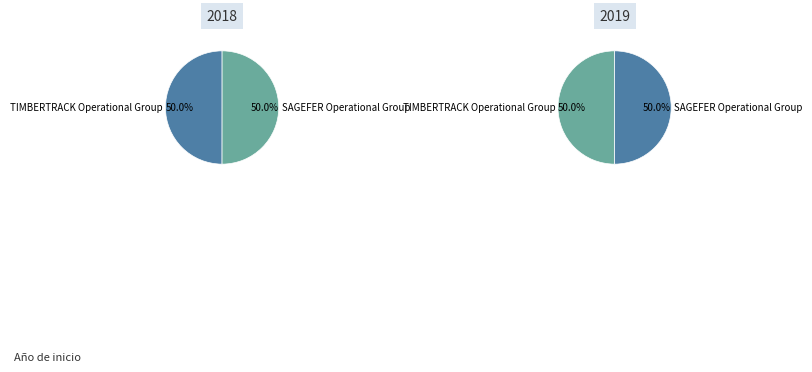

Between SAGEFER Operational Group and TIMBERTRACK Operational Group, which is larger?

SAGEFER Operational Group